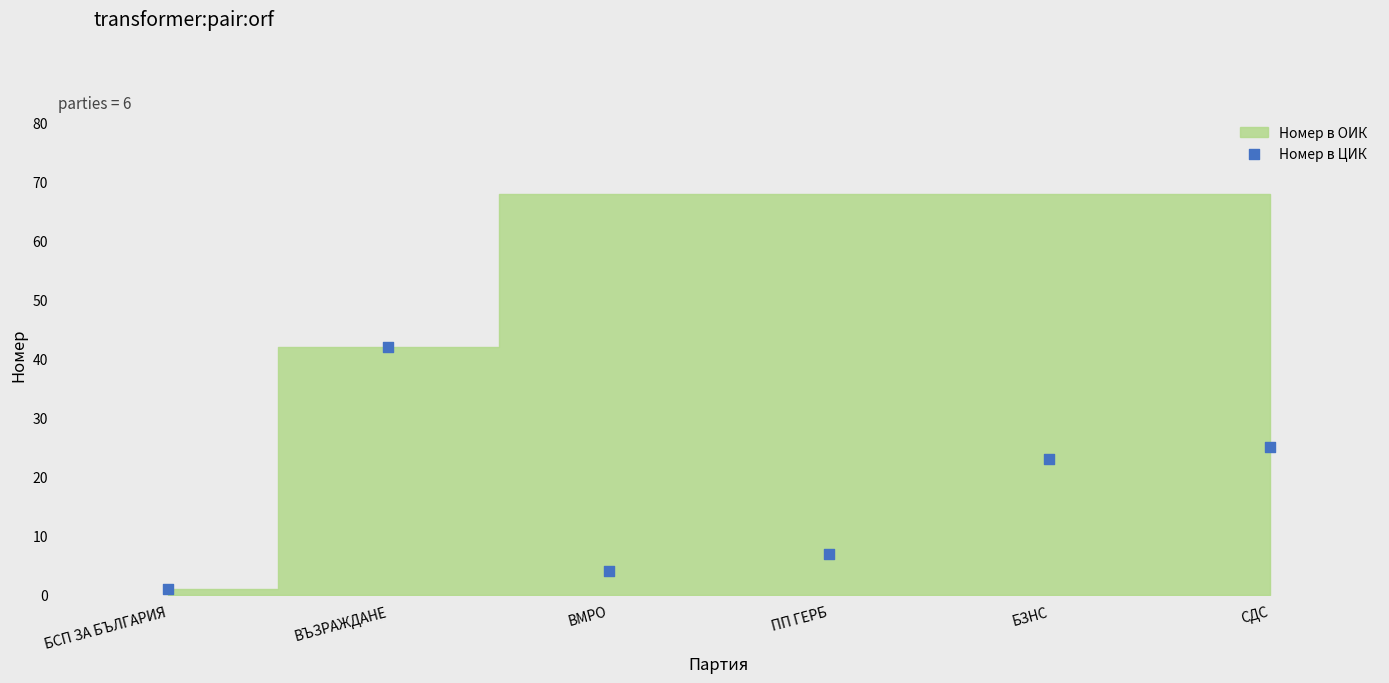

What Y value in the scatter plot is closest to 21?

23